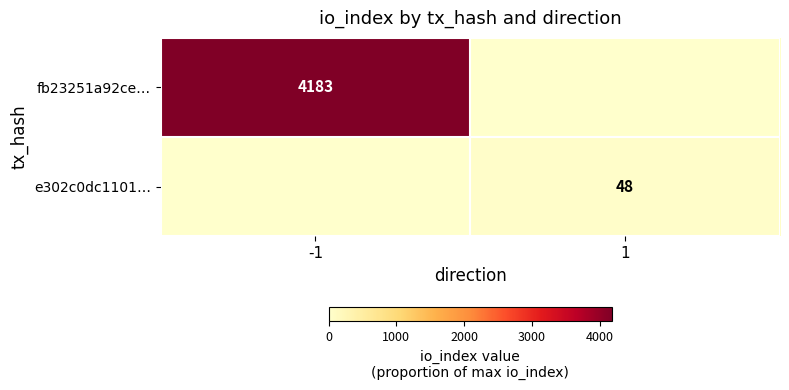

Is the value of fb23251a92ce… at -1 greater than the value of e302c0dc1101… at 1?

Yes